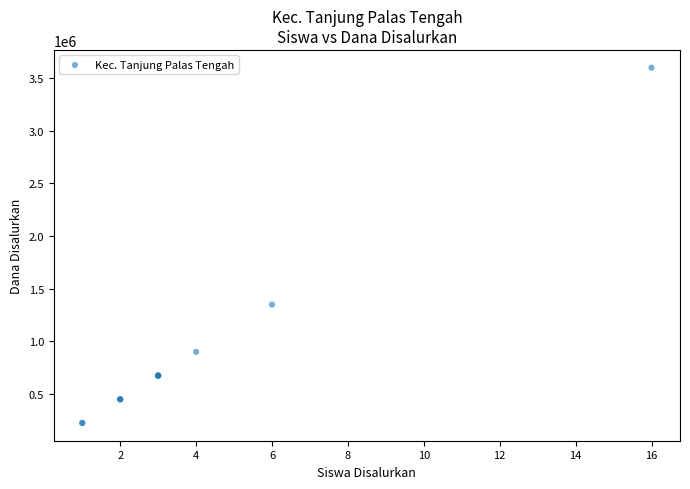

What Y value in the scatter plot is closest to 1912500?

1350000